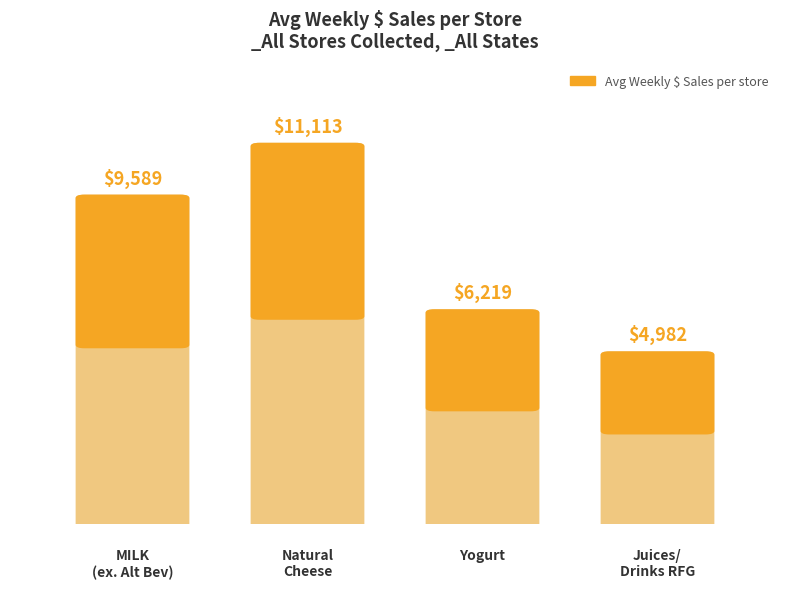

What is the value of the 4th bar from the left?

4982.1